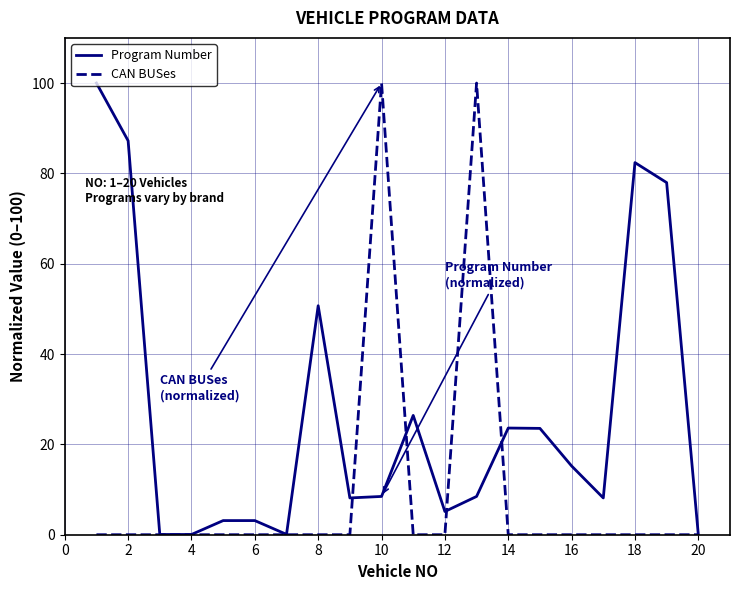

Which series has the largest total across all categories?

Program Number